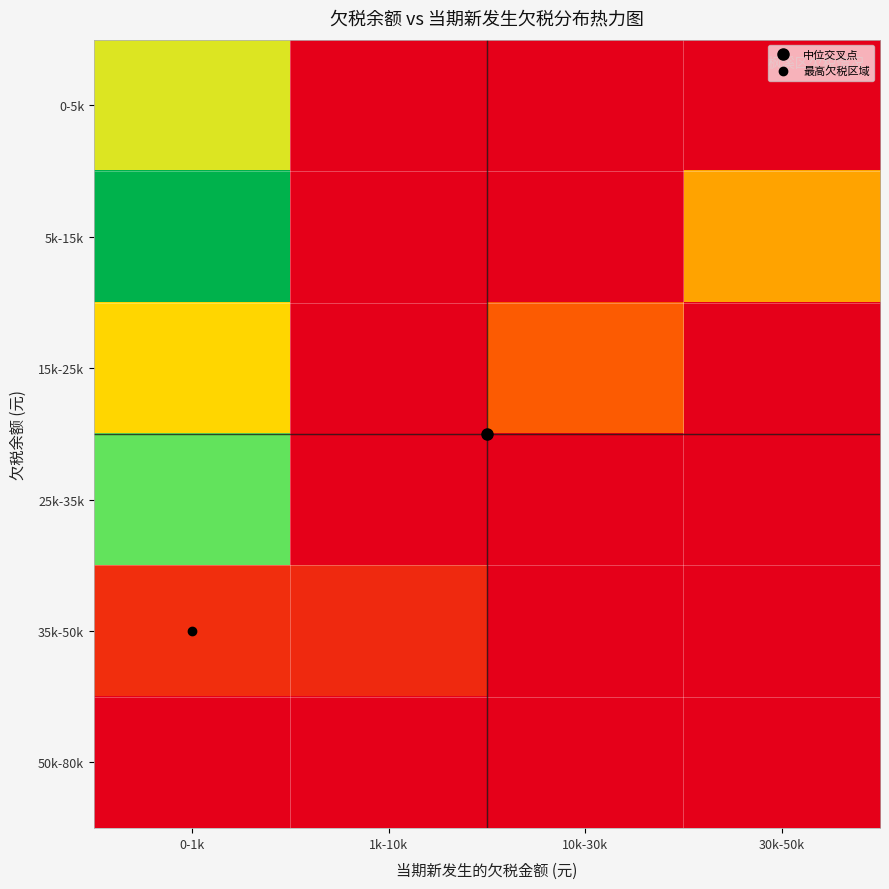

Between 1k-10k and 30k-50k, which is larger?

1k-10k